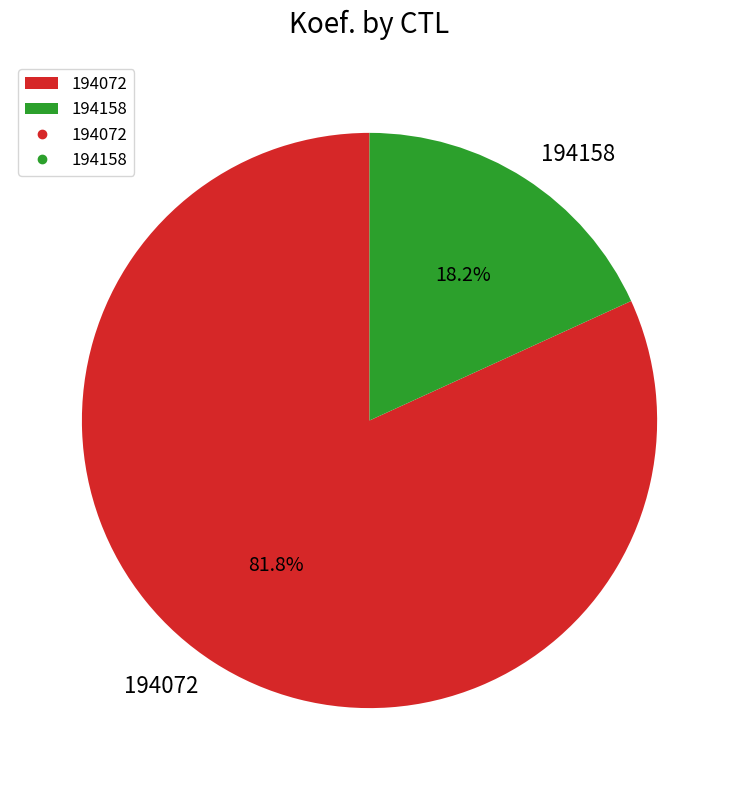

True or false: 194158 accounts for 7% of the total.

False